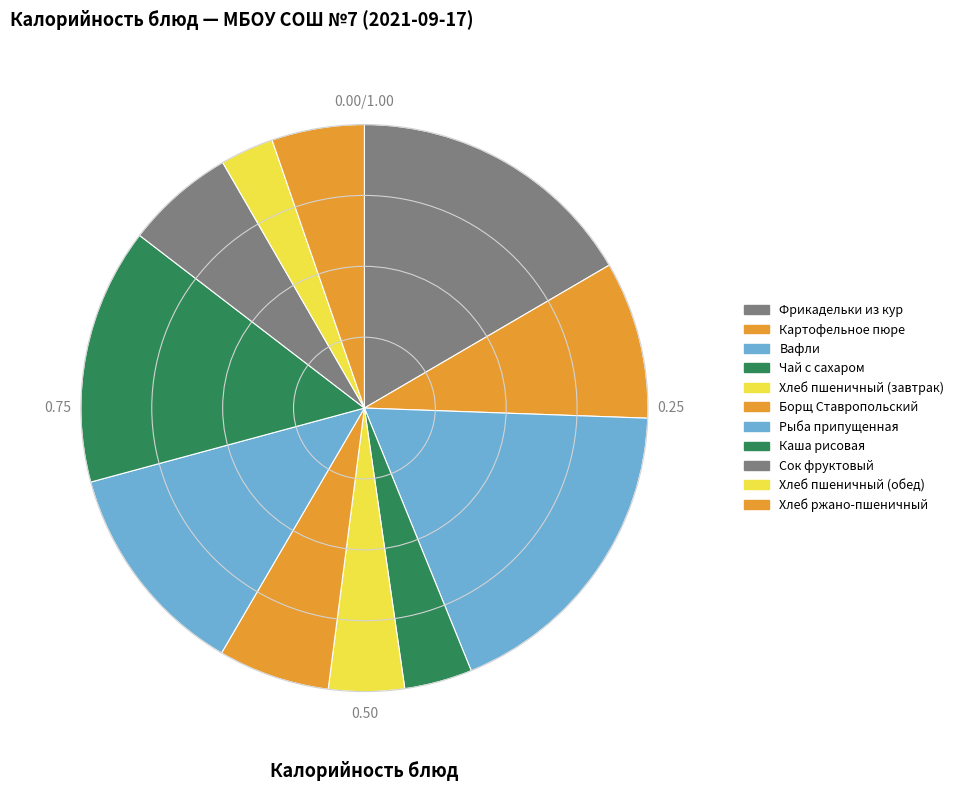

True or false: Каша рисовая accounts for 7% of the total.

False